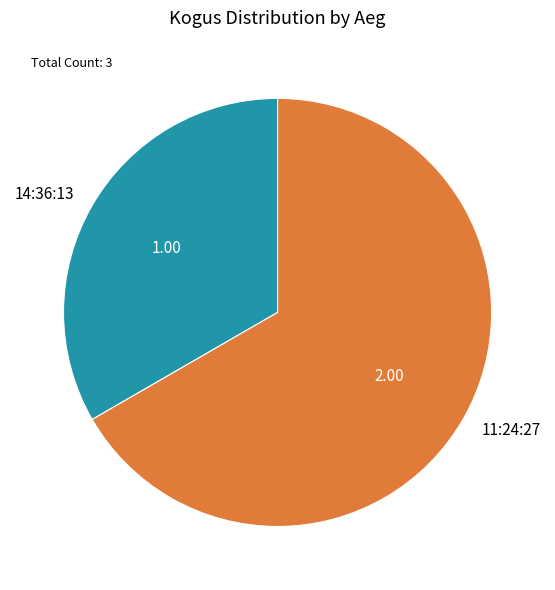

How many slices are in this pie chart?

2